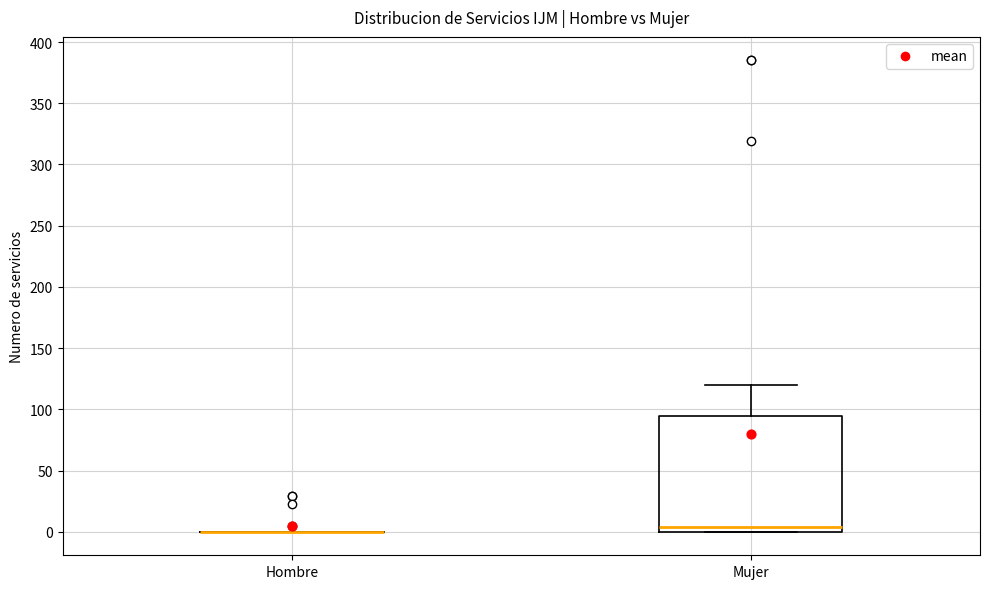

Reading left to right, transcribe this box plot: for each box, give where its median line is, the range the box spans, and where its two whiskers end, as read against the y-axis. The values are not printed on the chart, so give them approximately, as read against the axis.

Hombre: box collapsed to a line at 0, whiskers 0 to 0
Mujer: median 5, box 0 to 95, whiskers 0 to 120